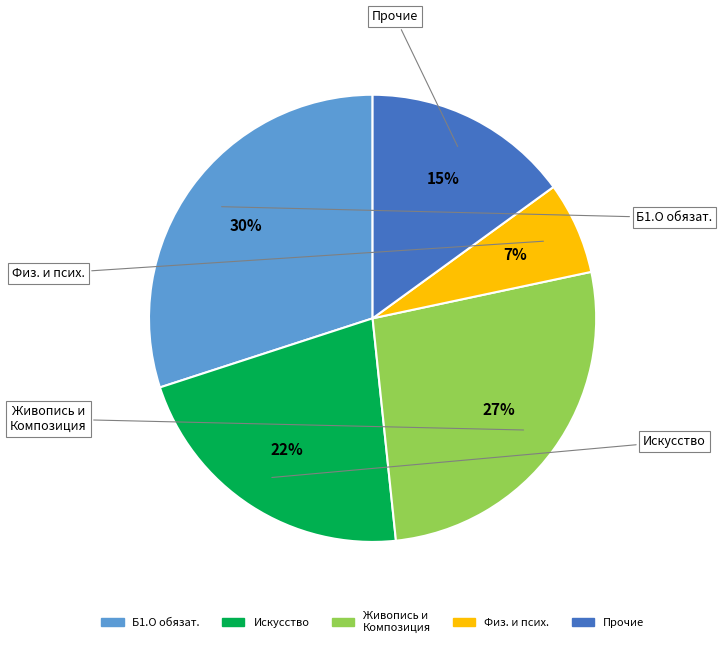

To the nearest percent, what is the average slice percentage?

20%